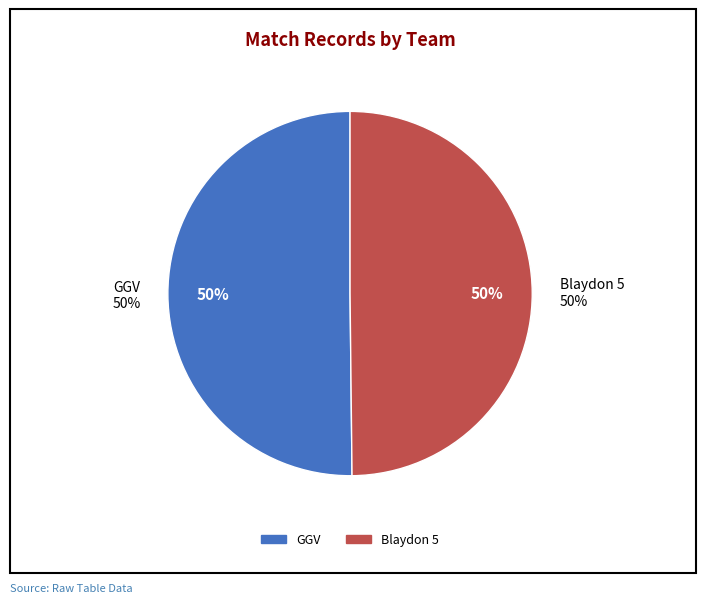

Does any single category account for the majority?

Yes